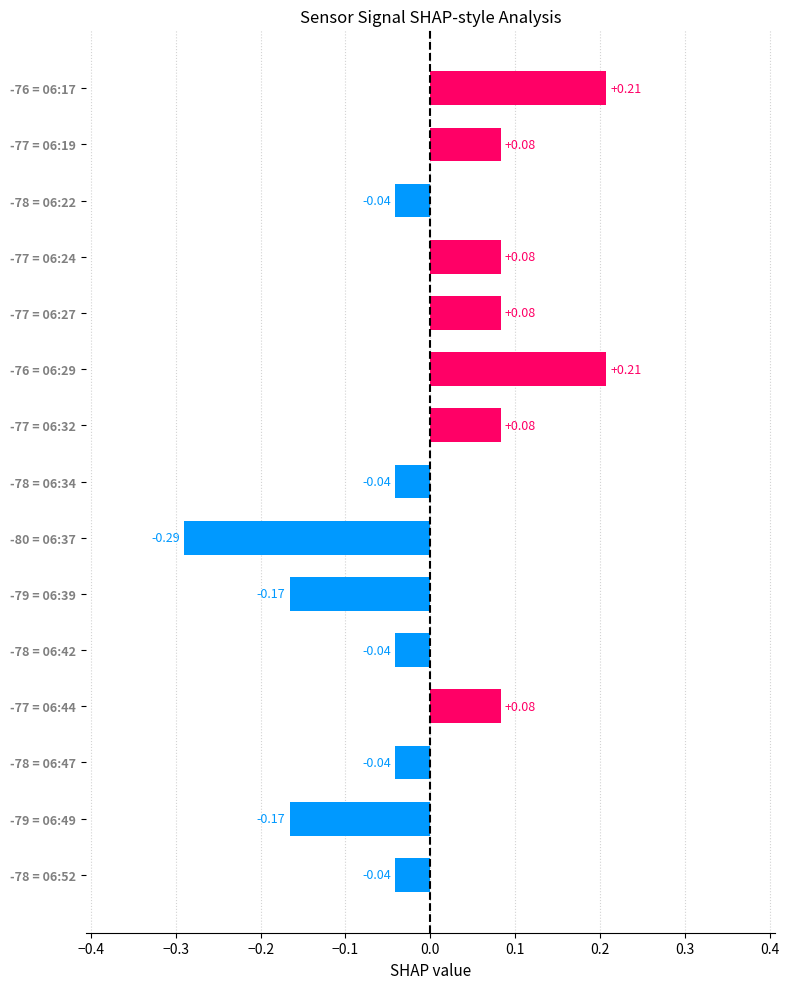

Between -79 = 06:49 and -78 = 06:34, which is larger?

-78 = 06:34